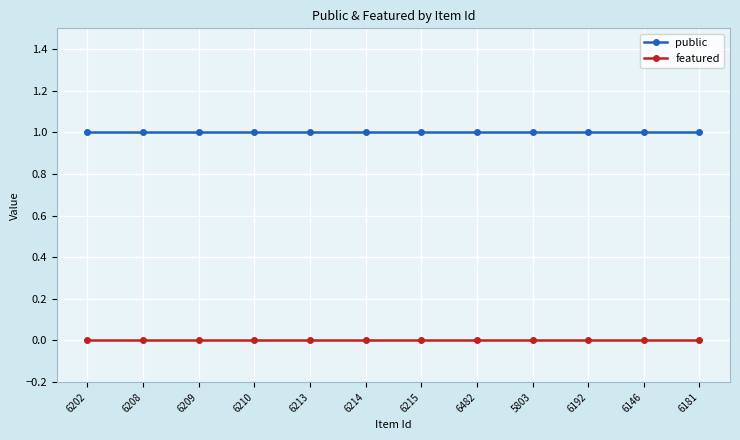

What is the maximum value shown in the chart?

1